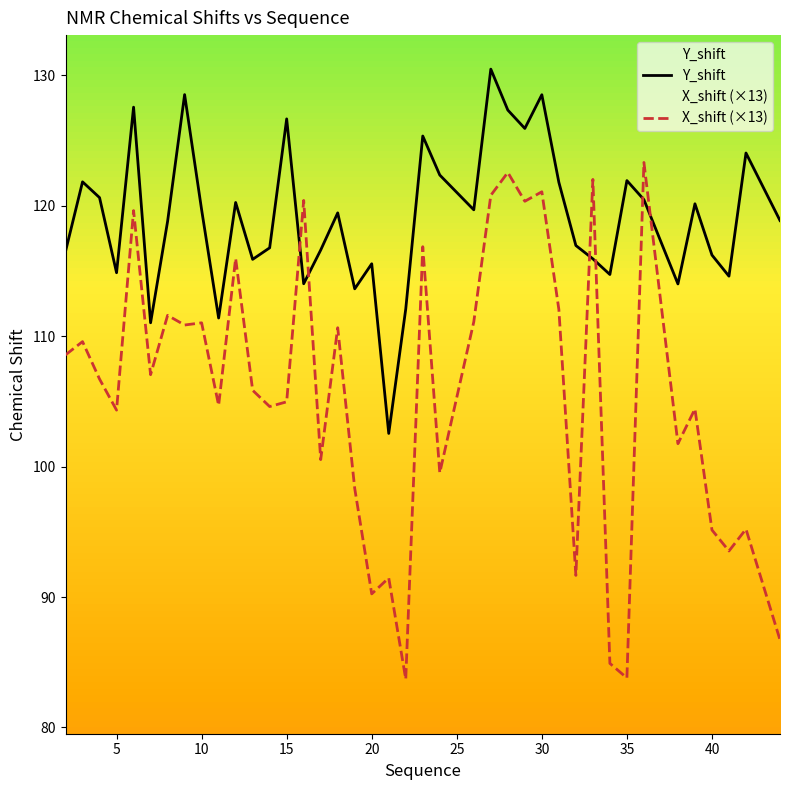

List the series in order of their overall mean, highest first.

Y_shift, X_shift (×13)